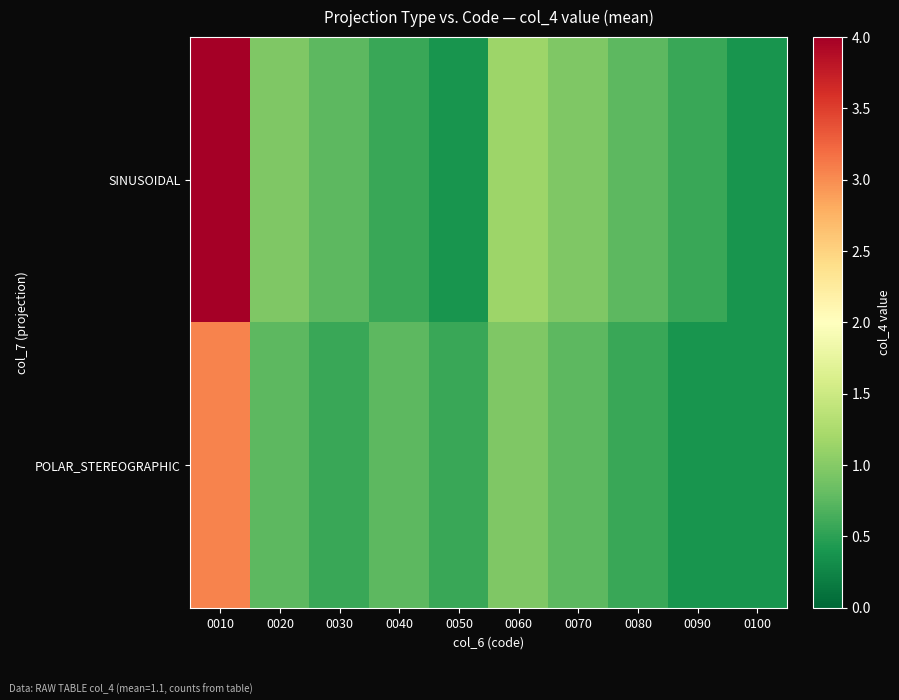

Which series has the widest spread of values?

SINUSOIDAL